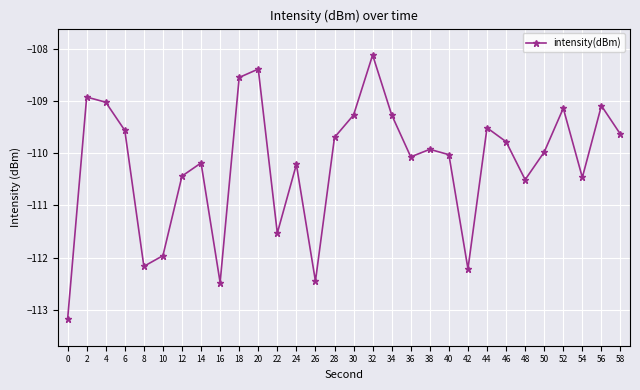

What is the difference between the maximum and minimum values?

5.1